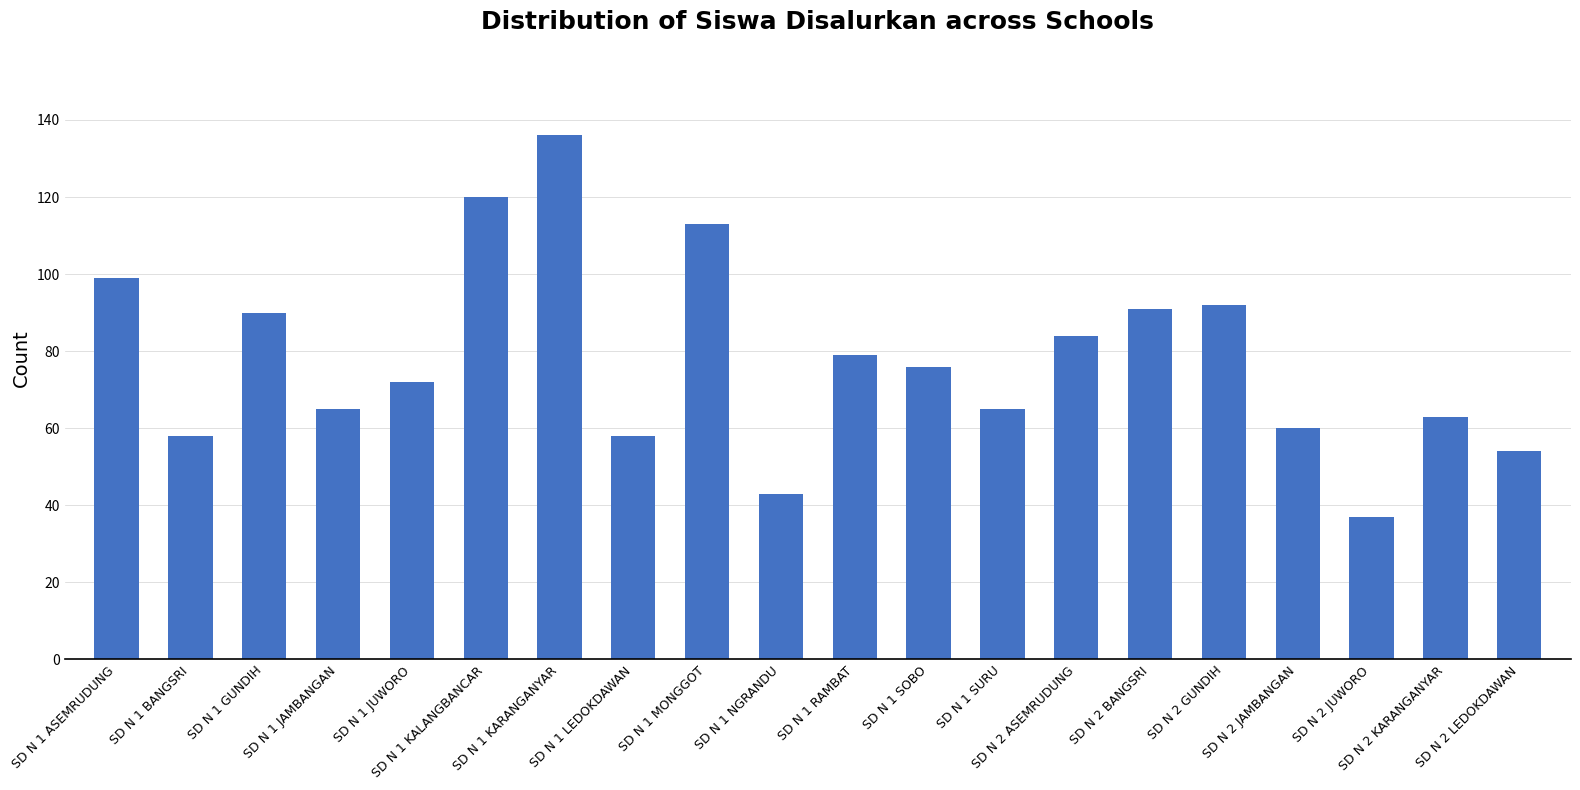

What is the change in value from SD N 2 ASEMRUDUNG to SD N 2 KARANGANYAR?

-21